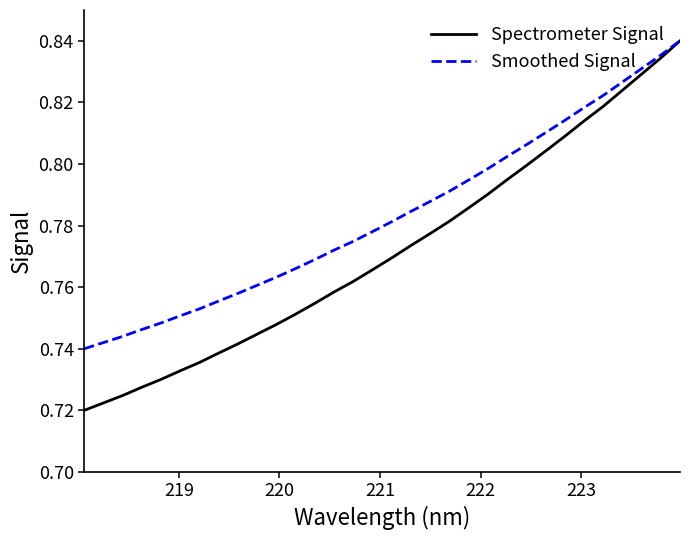

Which series has the widest spread of values?

Spectrometer Signal